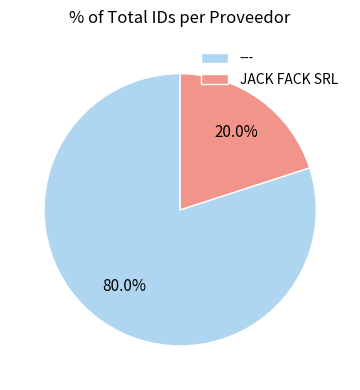

Combined, do JACK FACK SRL and --- account for over 50%?

Yes